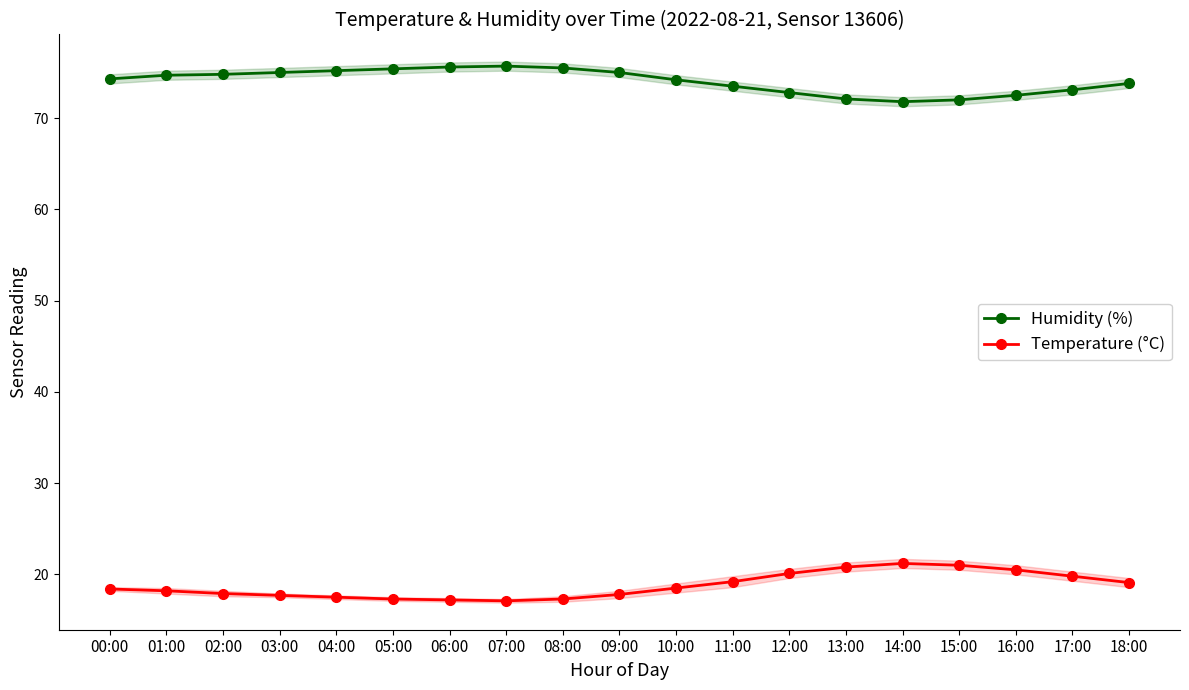

Reading left to right, what are all the values shown in this chart?

Humidity (%): 00:00=74.3	01:00=74.7	02:00=74.8	03:00=75.0	04:00=75.2	05:00=75.4	06:00=75.6	07:00=75.7	08:00=75.5	09:00=75.0	10:00=74.2	11:00=73.5	12:00=72.8	13:00=72.1	14:00=71.8	15:00=72.0	16:00=72.5	17:00=73.1	18:00=73.8
Temperature (°C): 00:00=18.4	01:00=18.2	02:00=17.9	03:00=17.7	04:00=17.5	05:00=17.3	06:00=17.2	07:00=17.1	08:00=17.3	09:00=17.8	10:00=18.5	11:00=19.2	12:00=20.1	13:00=20.8	14:00=21.2	15:00=21.0	16:00=20.5	17:00=19.8	18:00=19.1